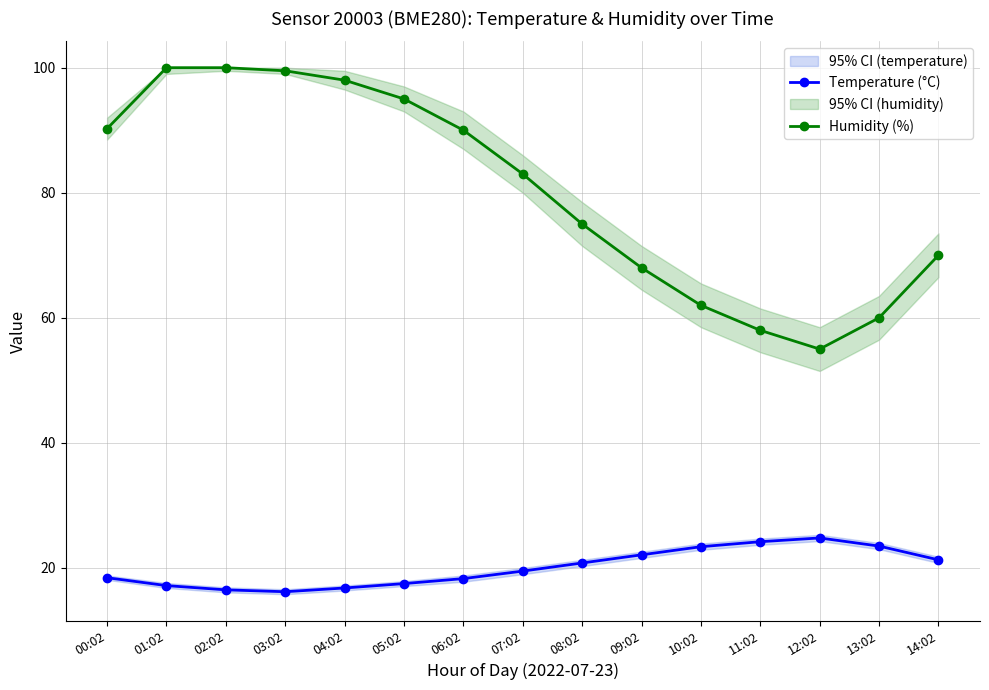

True or false: Temperature (°C) and Humidity (%) intersect in this chart.

False